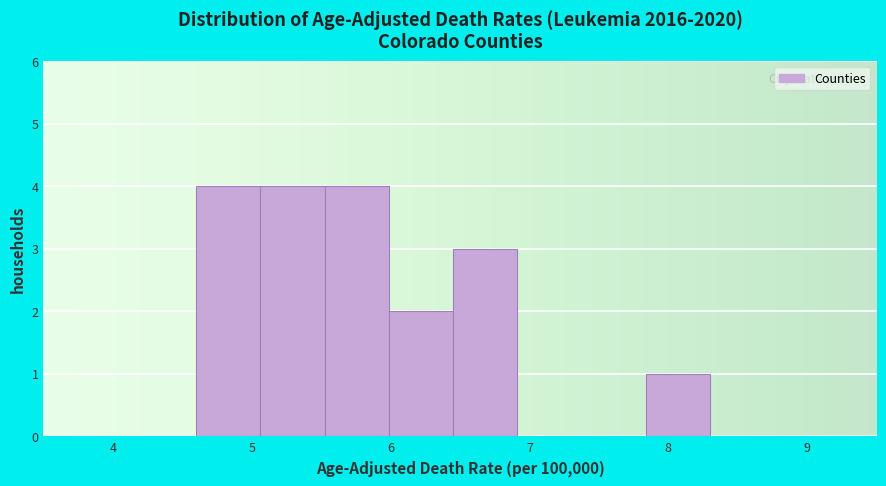

Reading left to right, transcribe this chart: for each bar, give the range it covers on the x-axis and its height. Neither the bar edges nor the heights are printed on the chart, so give them approximately, as read against the axes.

4.6 to 5.1: 4
5.1 to 5.5: 4
5.5 to 6.0: 4
6.0 to 6.5: 2
6.5 to 6.9: 3
6.9 to 7.4: 0
7.4 to 7.8: 0
7.8 to 8.3: 1